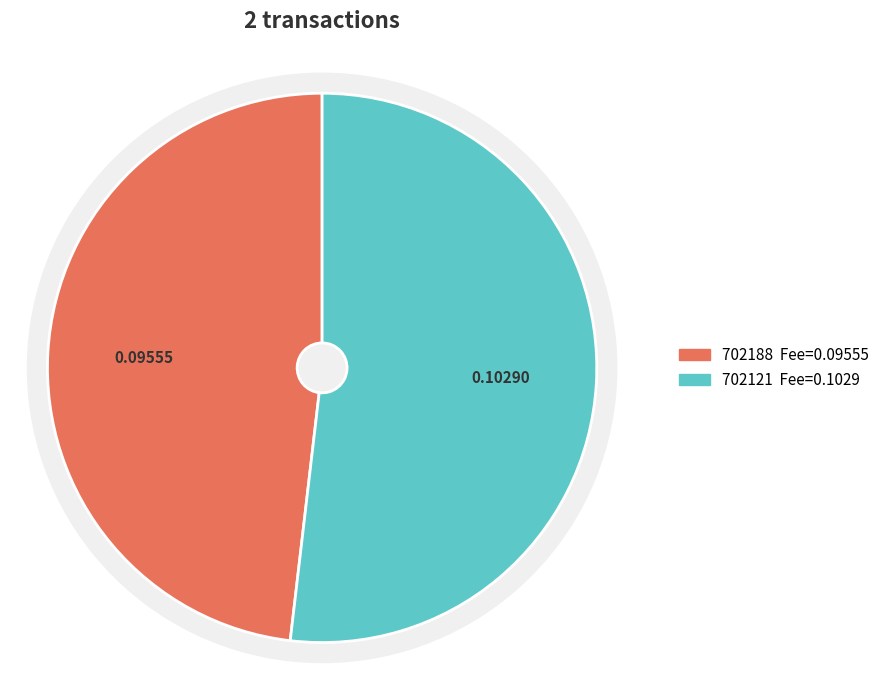

Is it true that 702188 is 48% of the pie?

True